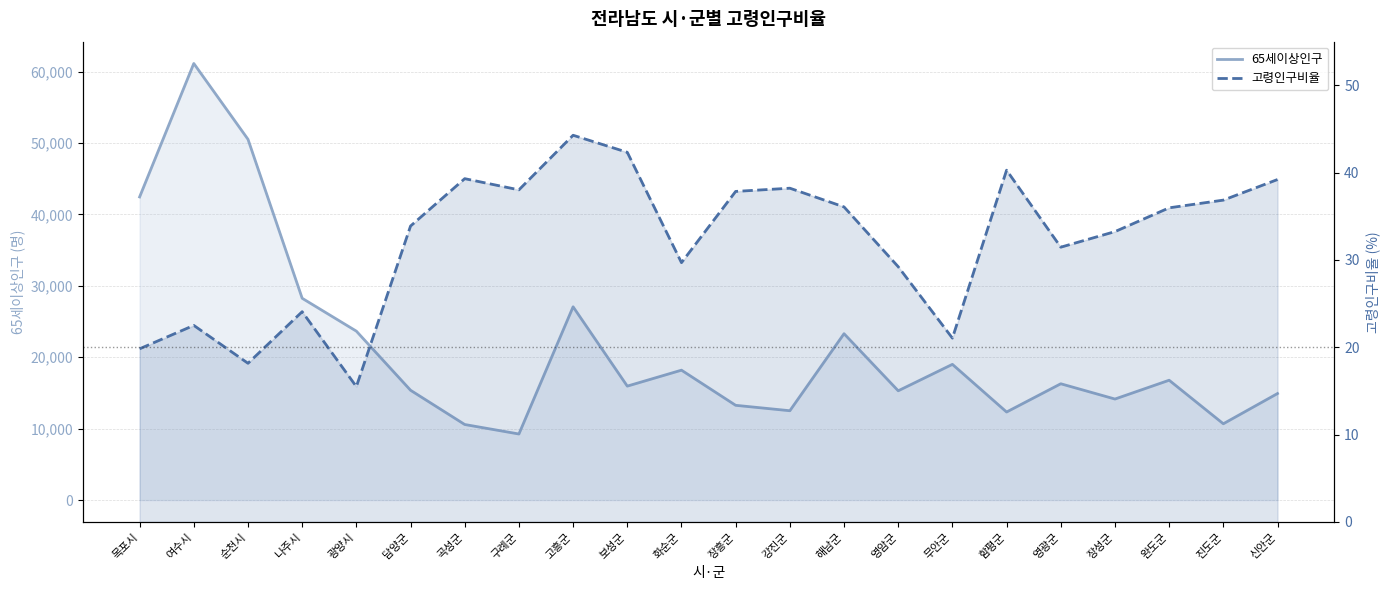

Which category has the highest value across all series?

여수시